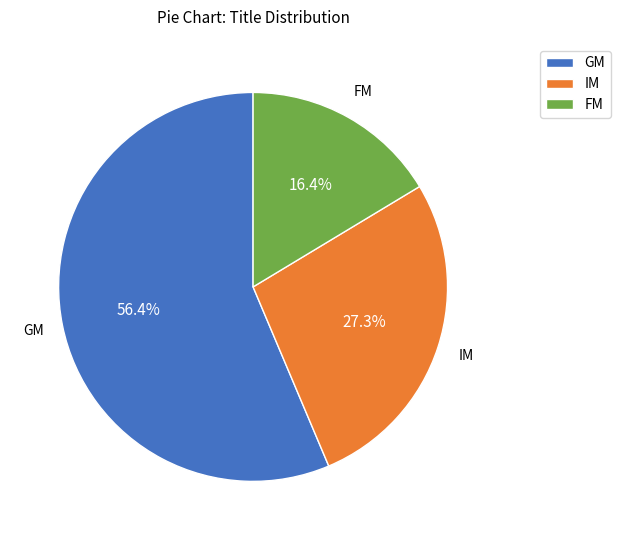

To the nearest percent, what is the average slice percentage?

33%